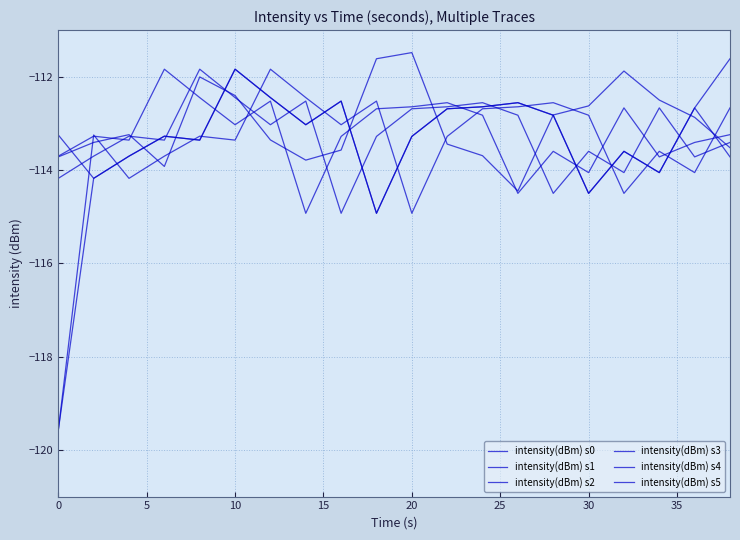

Is this an area chart (filled region under the line)?

No